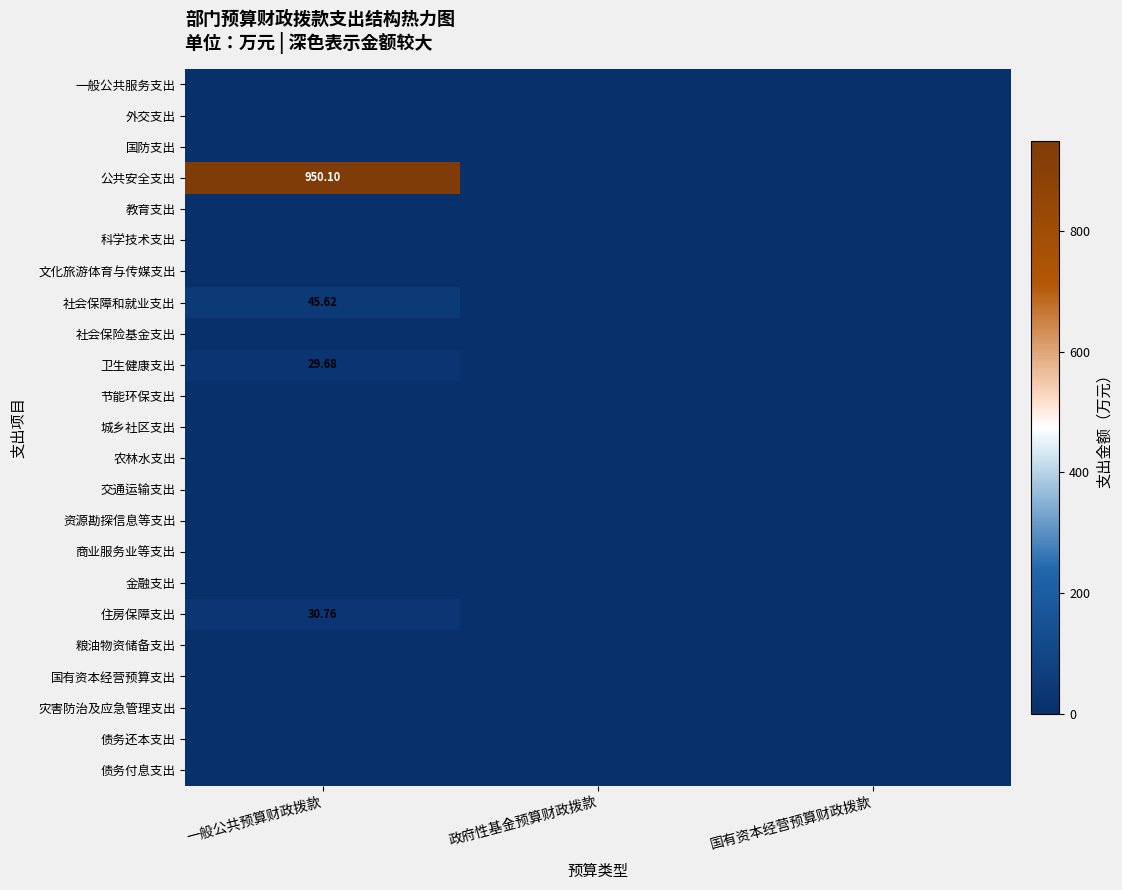

Rank the series by their maximum value, from lowest to highest.

一般公共服务支出, 外交支出, 国防支出, 教育支出, 科学技术支出, 文化旅游体育与传媒支出, 社会保险基金支出, 节能环保支出, 城乡社区支出, 农林水支出, 交通运输支出, 资源勘探信息等支出, 商业服务业等支出, 金融支出, 粮油物资储备支出, 国有资本经营预算支出, 灾害防治及应急管理支出, 债务还本支出, 债务付息支出, 卫生健康支出, 住房保障支出, 社会保障和就业支出, 公共安全支出